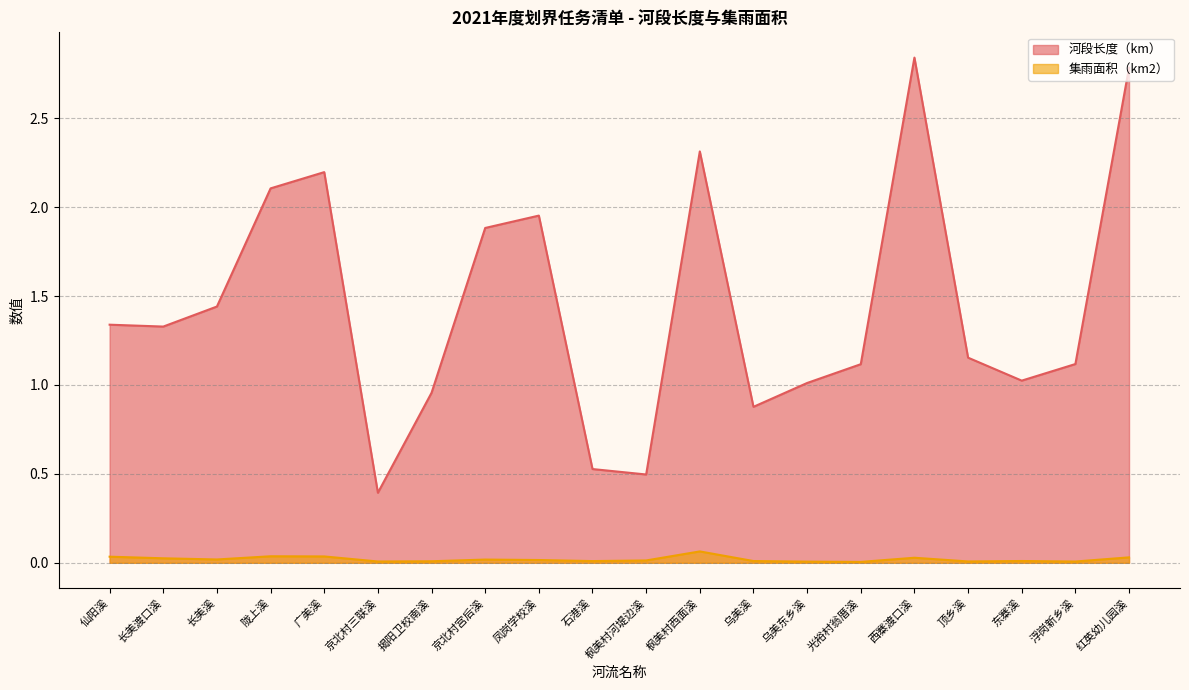

At which label is 集雨面积（km2） closest to 0?

光裕村翁厝溪